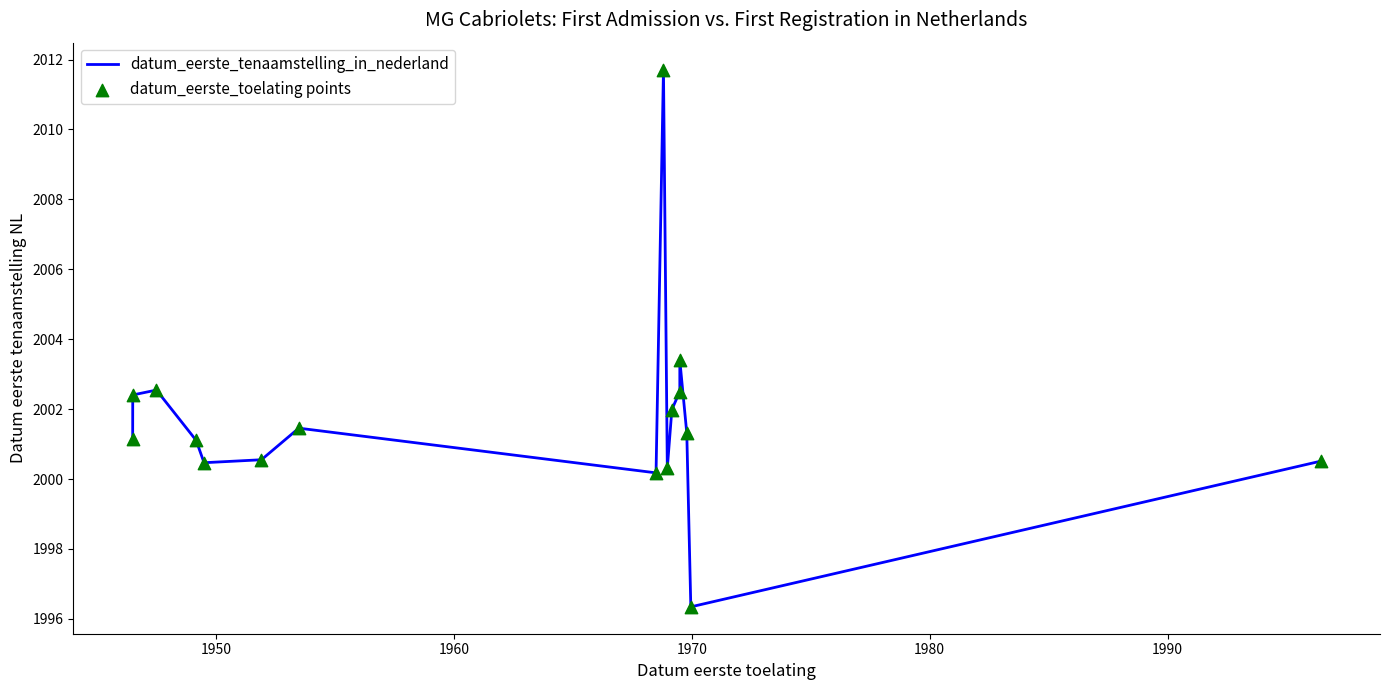

Which series has the widest spread of Y values?

datum_eerste_tenaamstelling_in_nederland